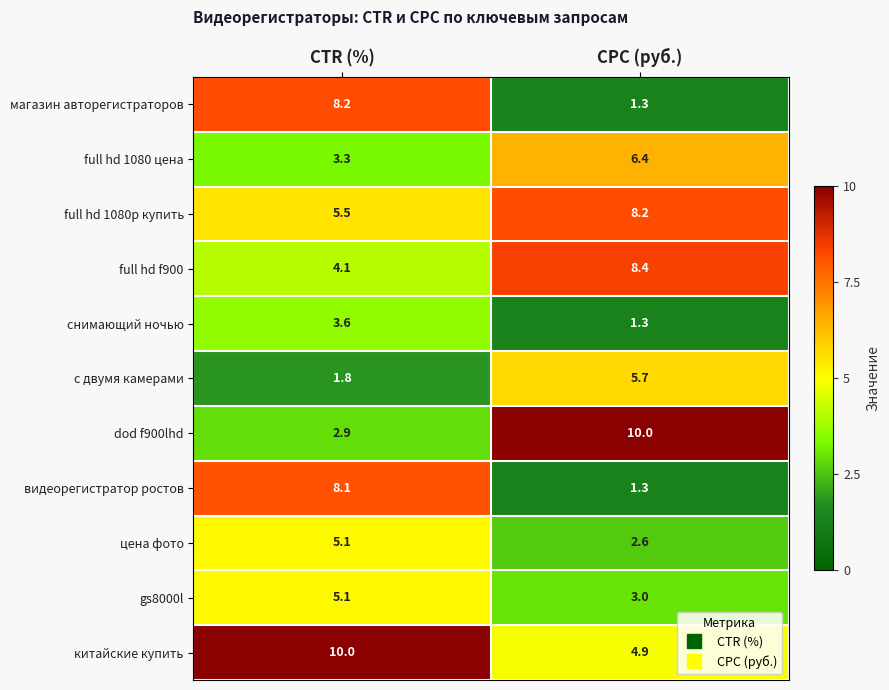

What is the lowest value of the магазин авторегистраторов series?

1.3